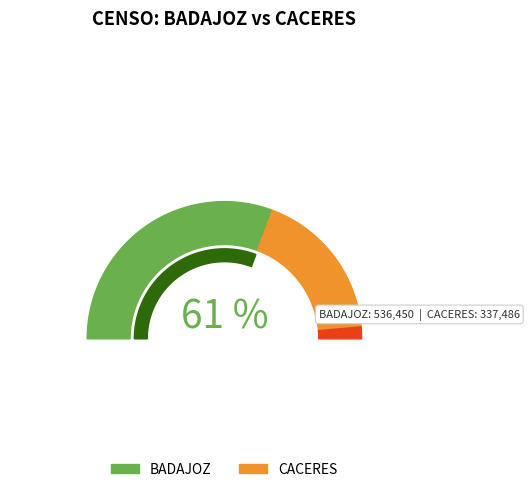

To the nearest percent, what portion does CACERES represent?

39%